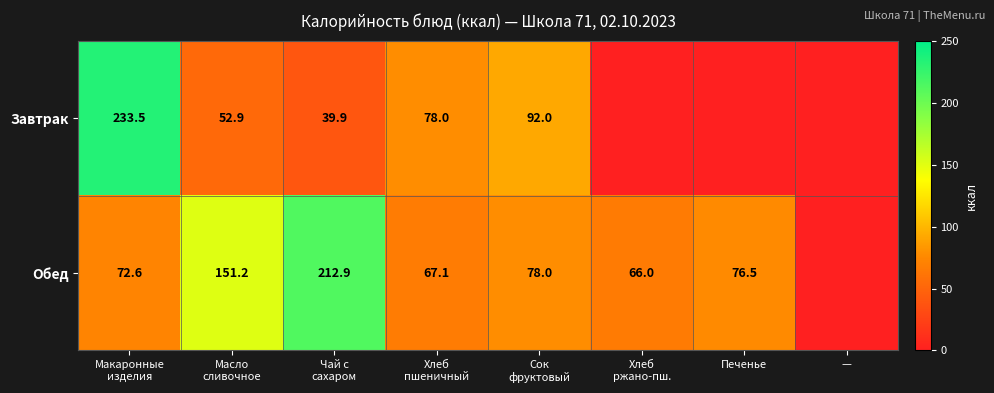

How many data points in Обед are less than 76?

4